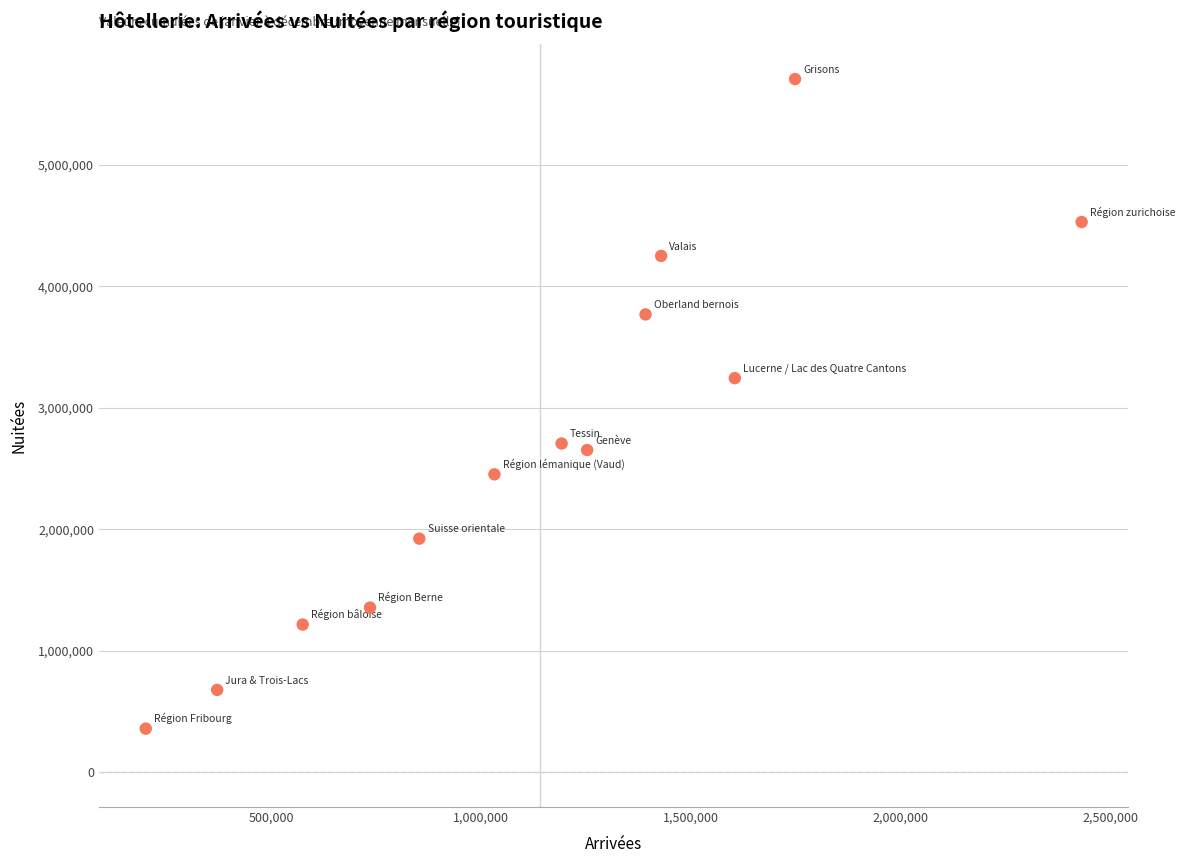

What Y value in the scatter plot is closest to 3033242?

3244606